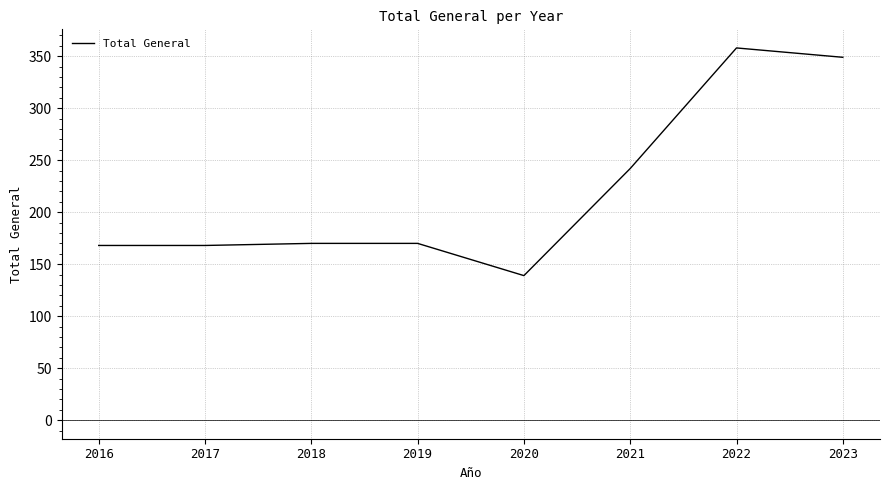

The chart shows a value of 231 at 2022. True or false?

False